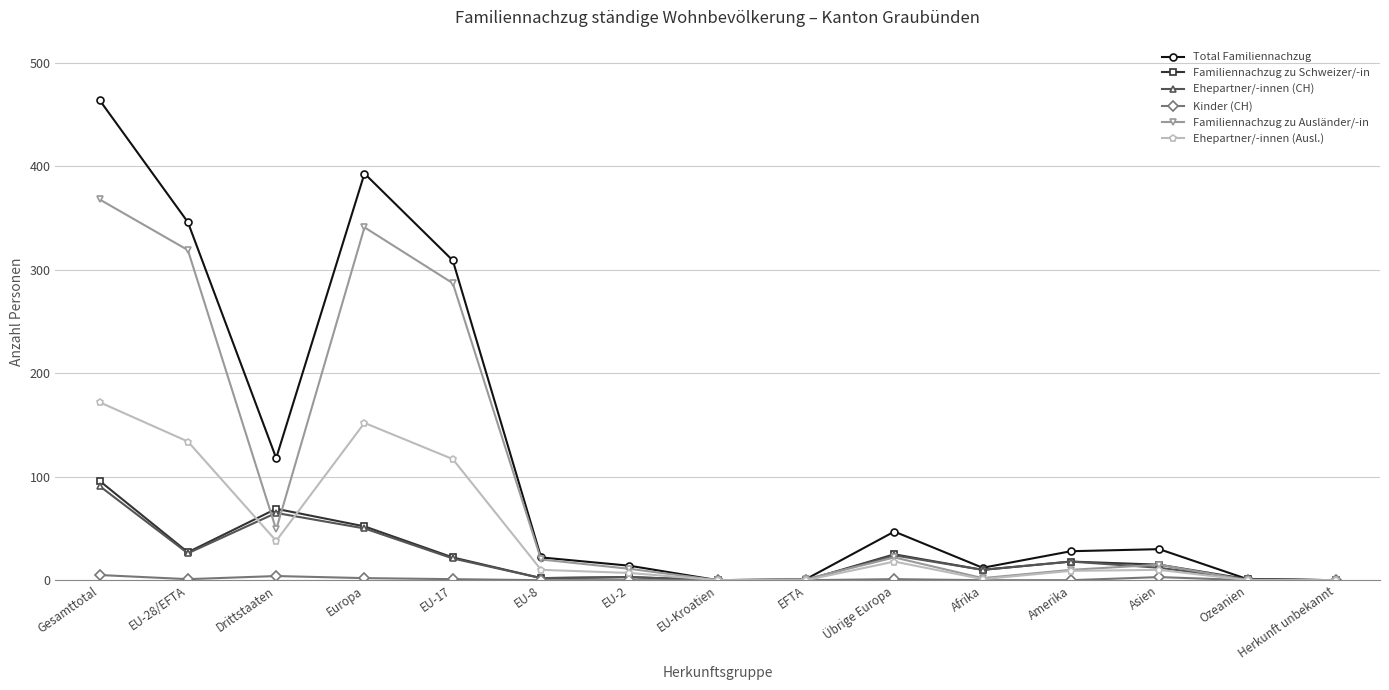

At which label is Familiennachzug zu Ausländer/-in closest to 184?

EU-17